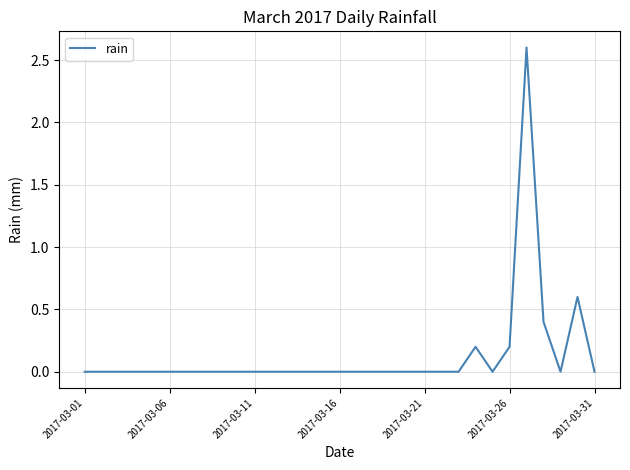

What is the maximum value shown in the chart?

2.6